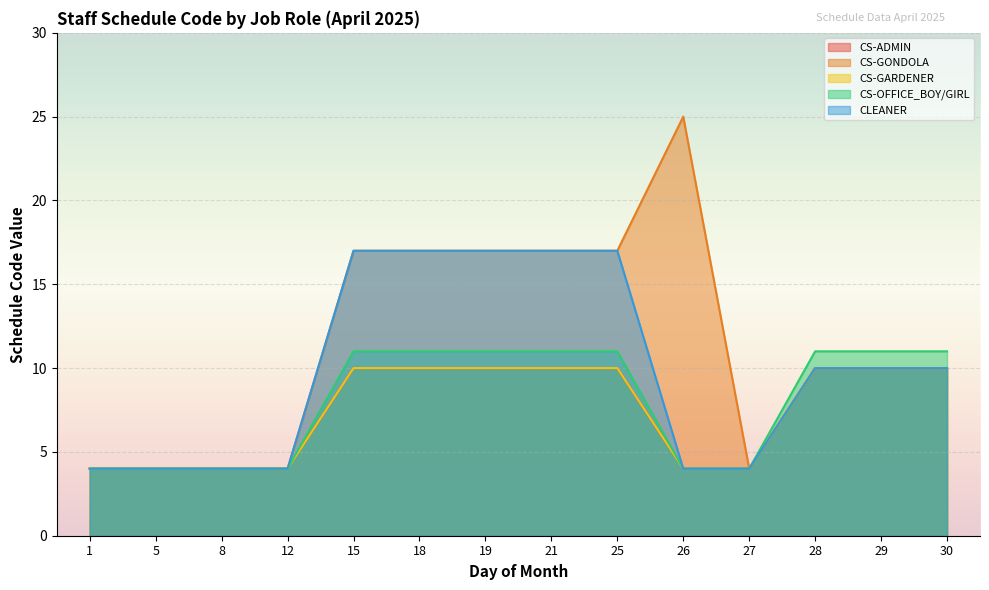

Is the value of CS-GONDOLA at 28 greater than the value of CS-ADMIN at 26?

Yes